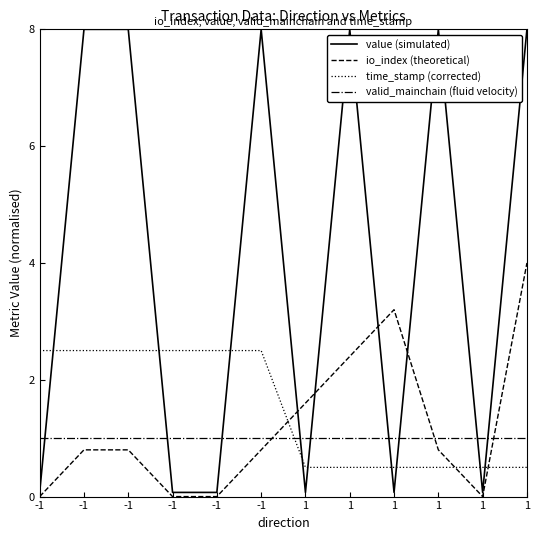

At which category is the sum across all series the highest?

1